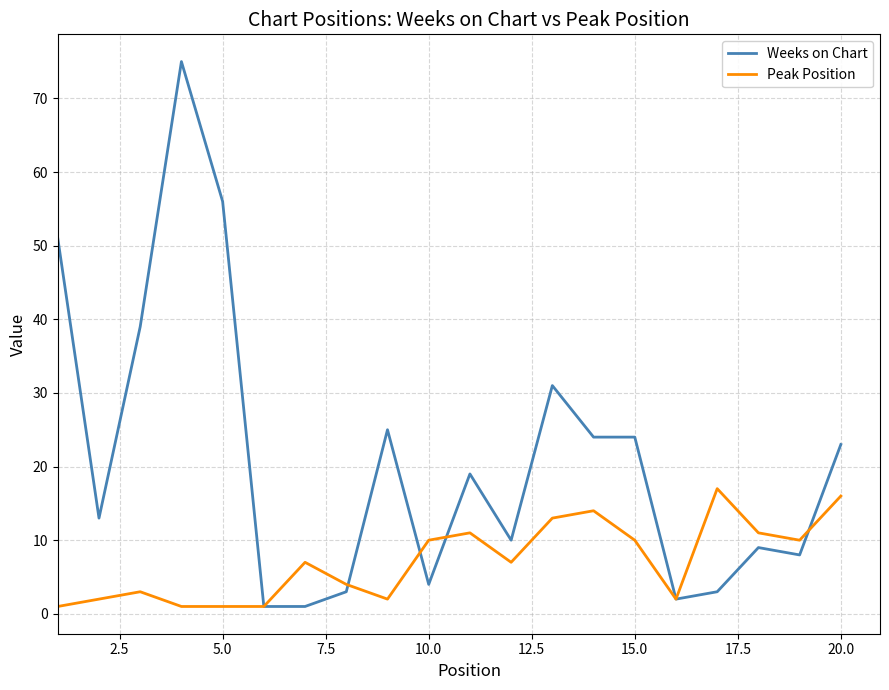

Which series has the widest spread of values?

Weeks on Chart